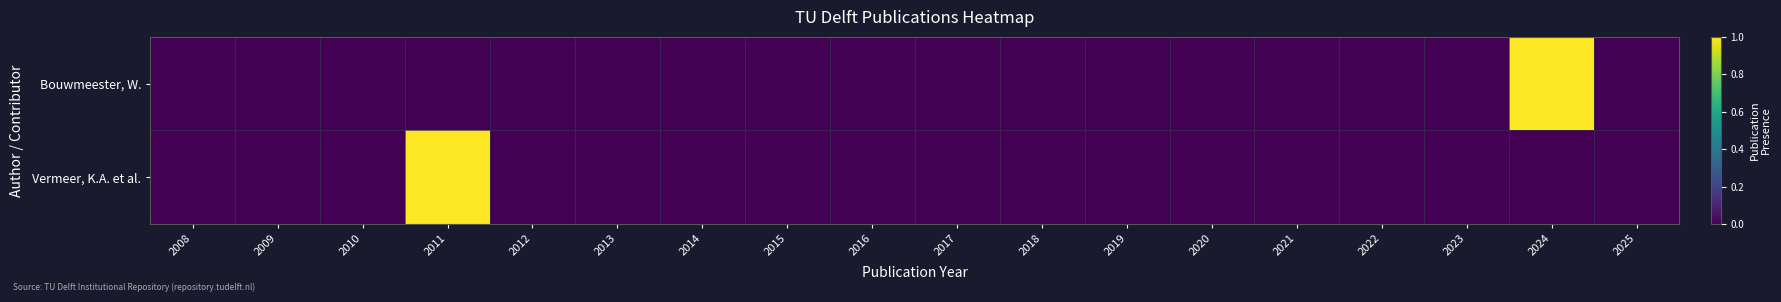

Reading left to right, what are all the values shown in this chart?

Bouwmeester, W.: 2008=0	2009=0	2010=0	2011=0	2012=0	2013=0	2014=0	2015=0	2016=0	2017=0	2018=0	2019=0	2020=0	2021=0	2022=0	2023=0	2024=1	2025=0
Vermeer, K.A. et al.: 2008=0	2009=0	2010=0	2011=1	2012=0	2013=0	2014=0	2015=0	2016=0	2017=0	2018=0	2019=0	2020=0	2021=0	2022=0	2023=0	2024=0	2025=0